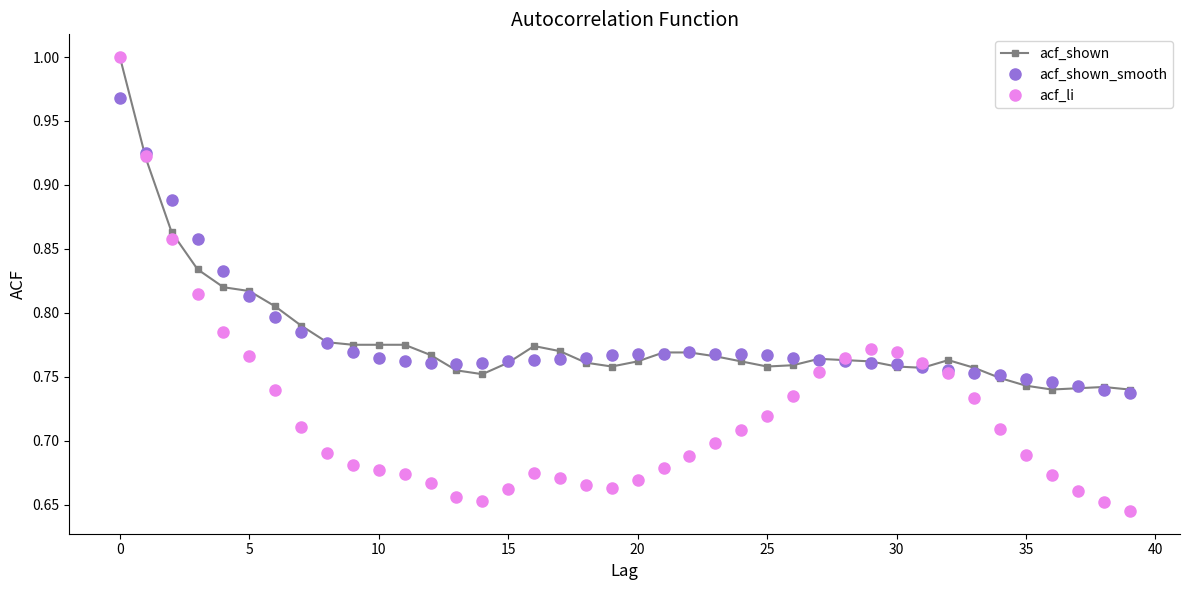

Which series has the widest spread of values?

acf_li